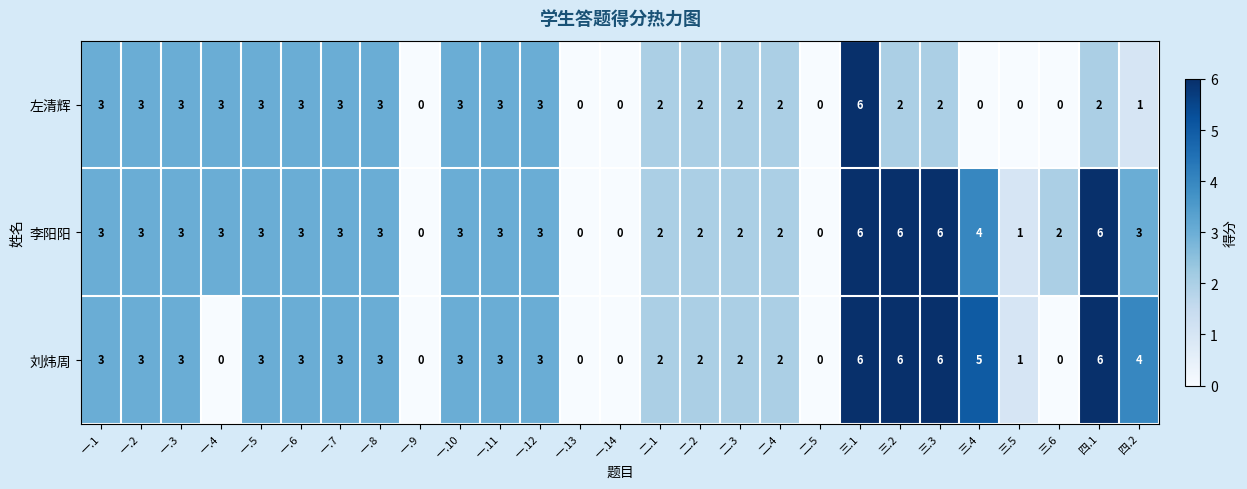

The 刘炜周 series shows 2 at 二.1. True or false?

True